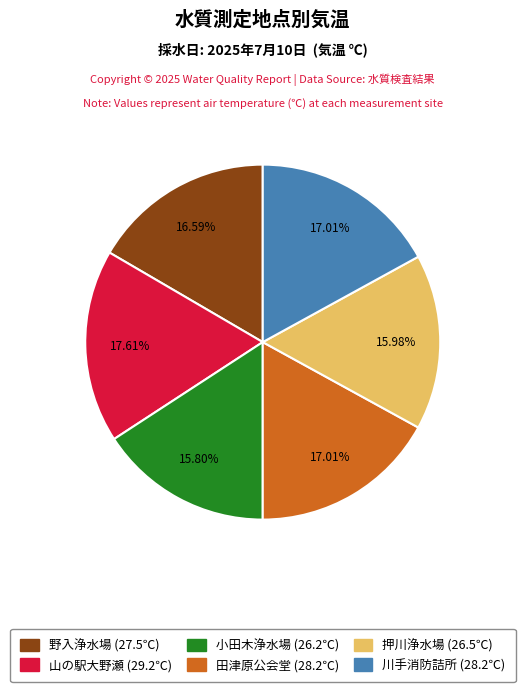

Which slice is the largest?

山の駅大野瀬